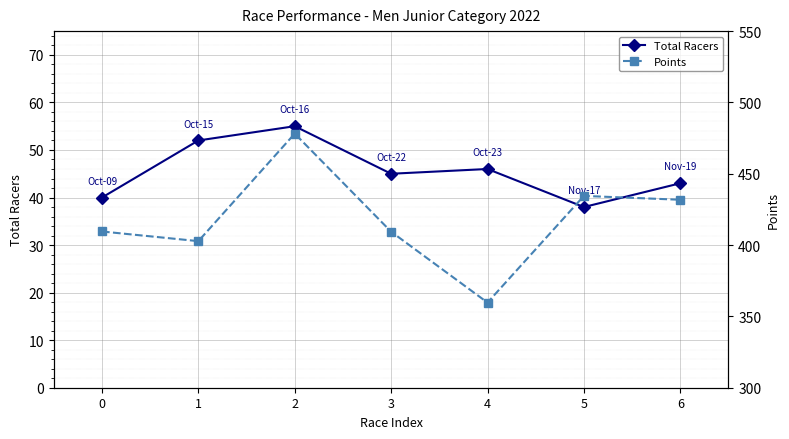

Which series has the largest total across all categories?

Points